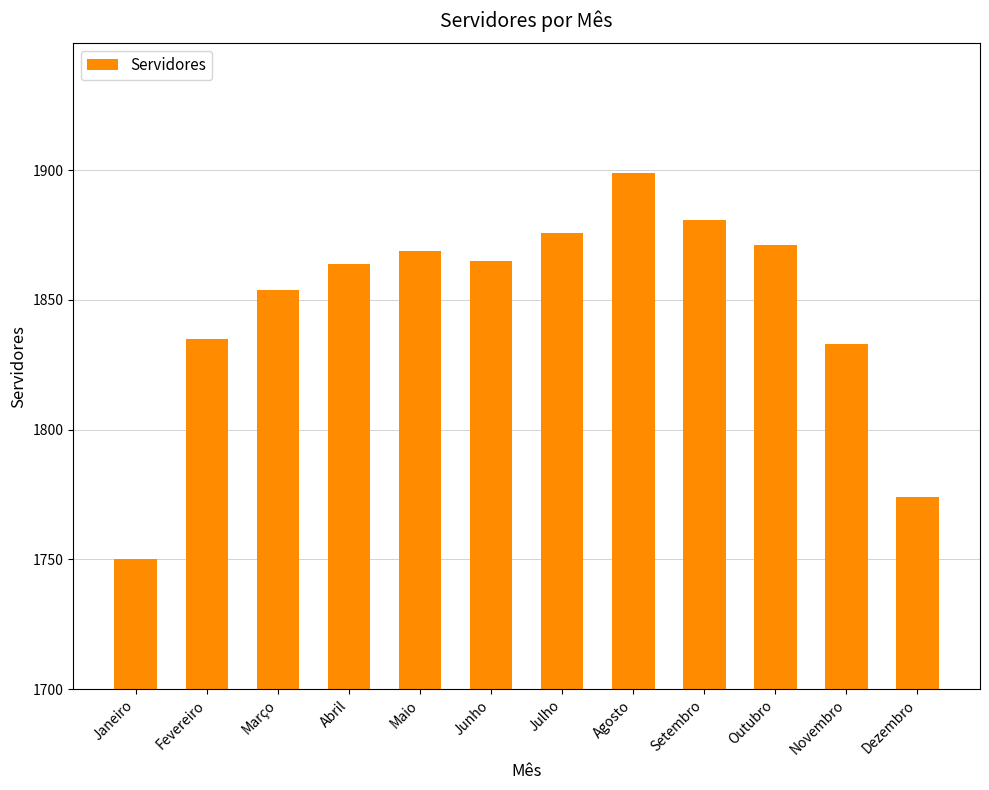

What is the maximum value shown in the chart?

1899